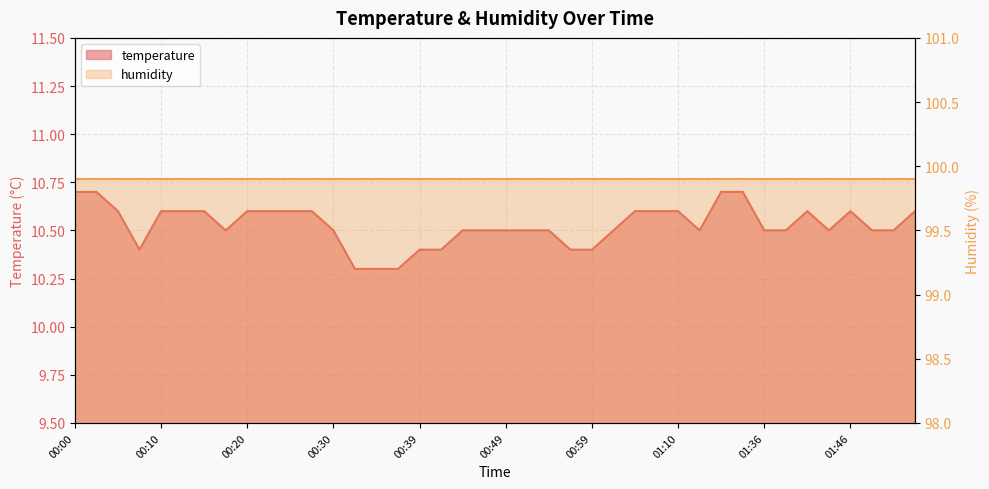

Between 00:39 and 00:49, which is larger?

00:49